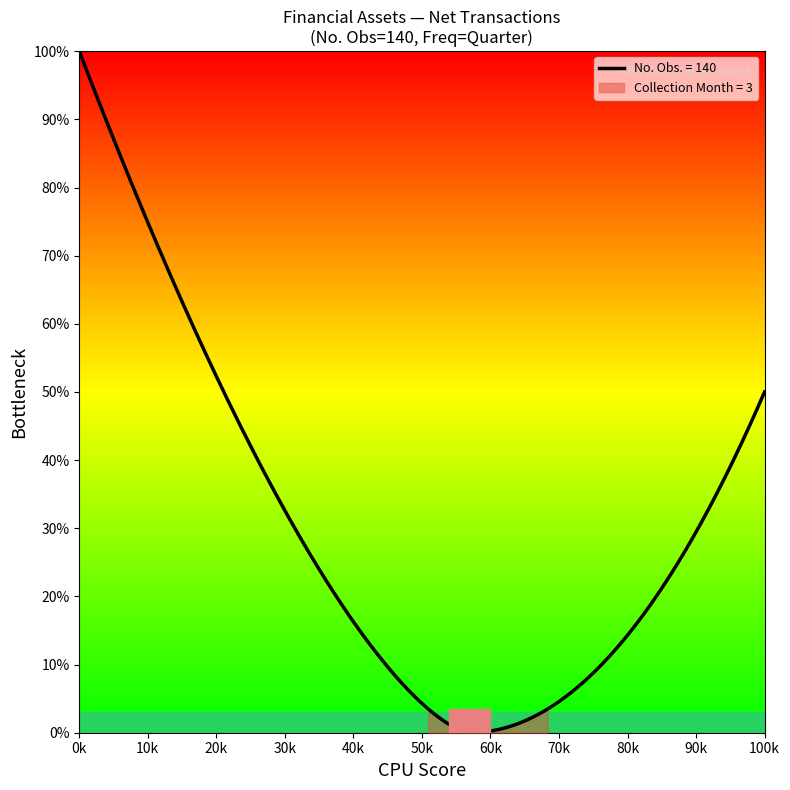

How many data points does each series have?

15